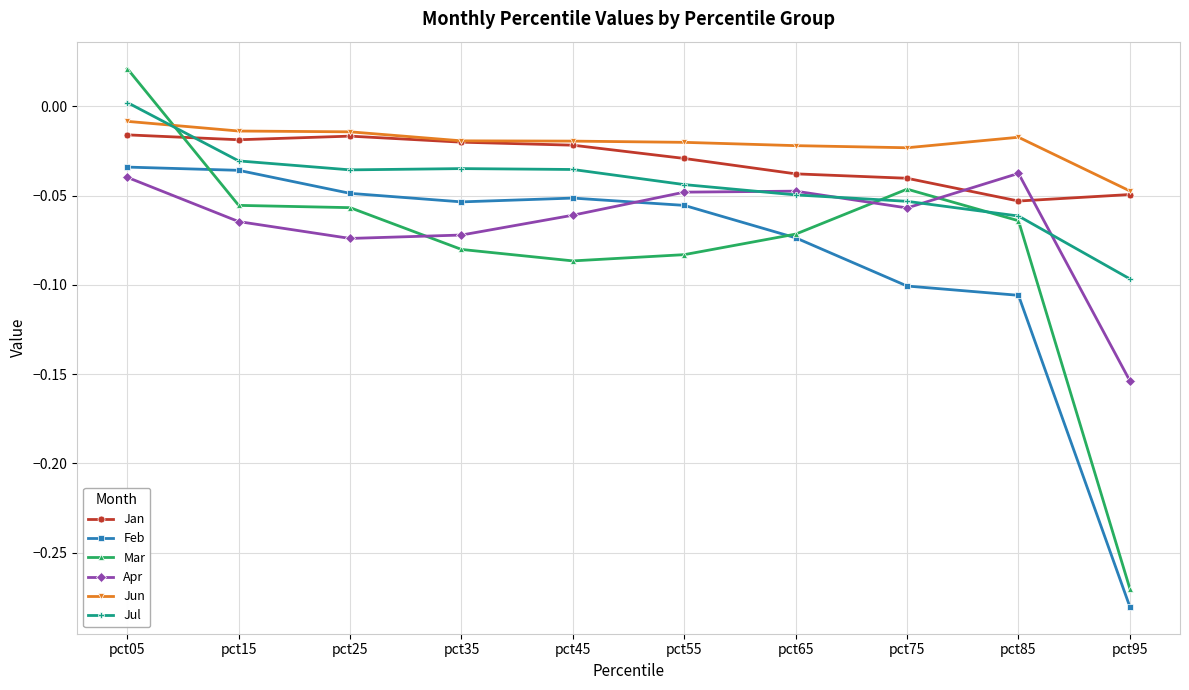

True or false: Jan has more than 0 points higher than both neighbors.

True